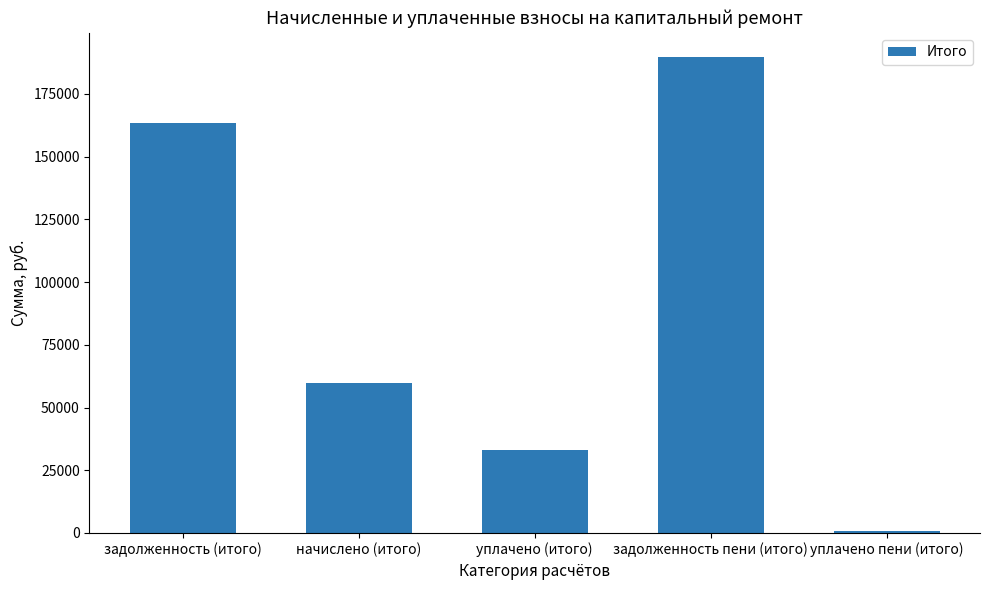

At which category does the chart reach its minimum across all series?

уплачено пени (итого)